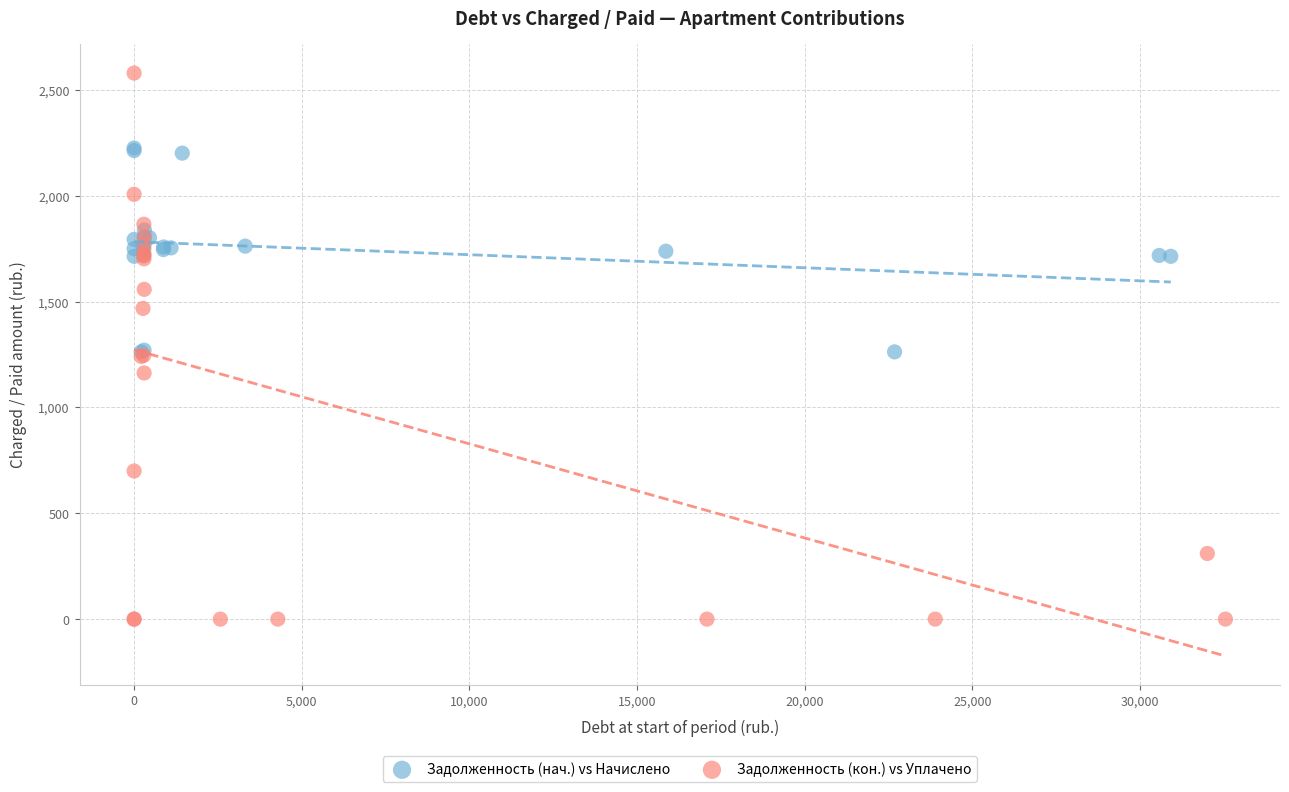

Which series has the largest Y range (max minus min)?

Задолженность (кон.) vs Уплачено